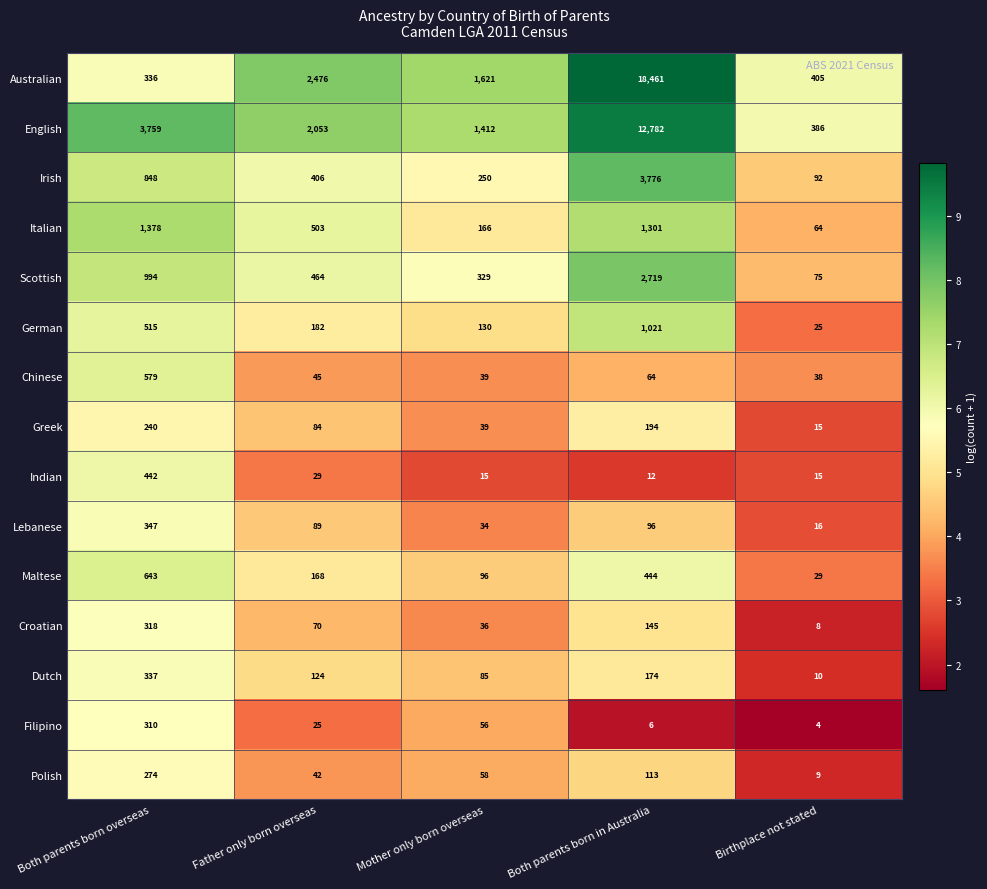

At which category is the sum across all series the highest?

Both parents born in Australia